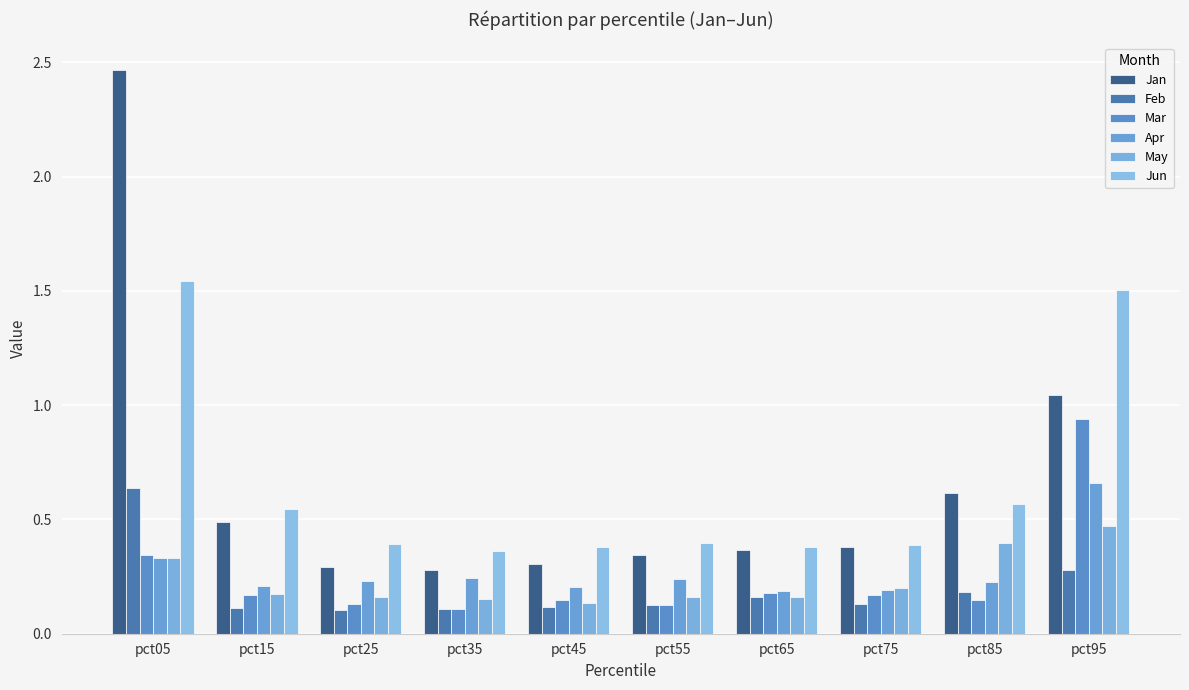

How many groups of bars are there?

10